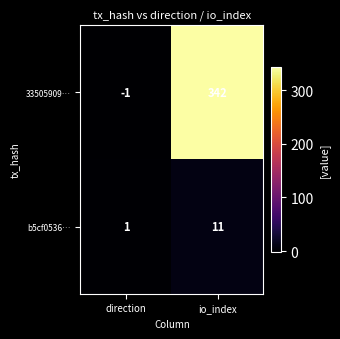

Which series has the widest spread of values?

33505909…